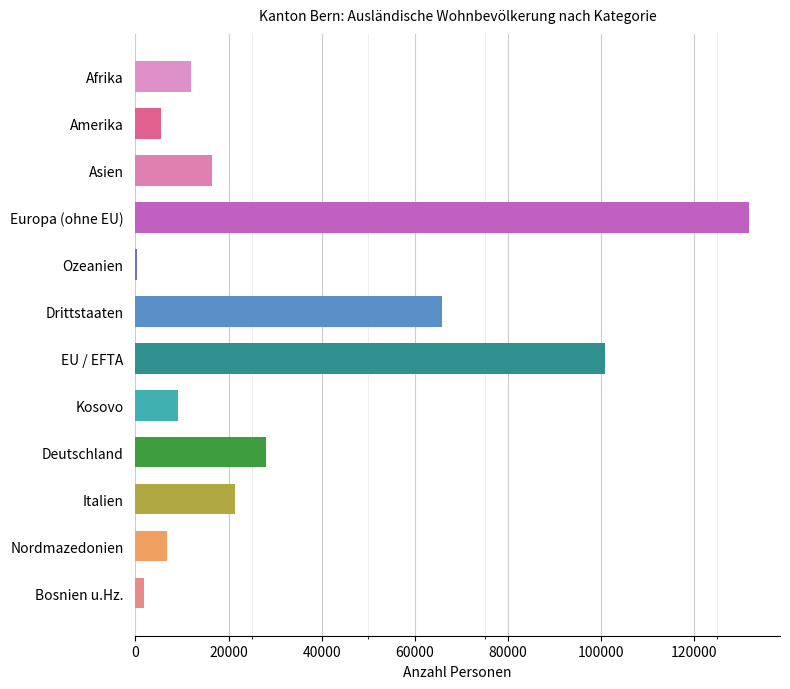

At which category does the chart reach its peak across all series?

Europa (ohne EU)